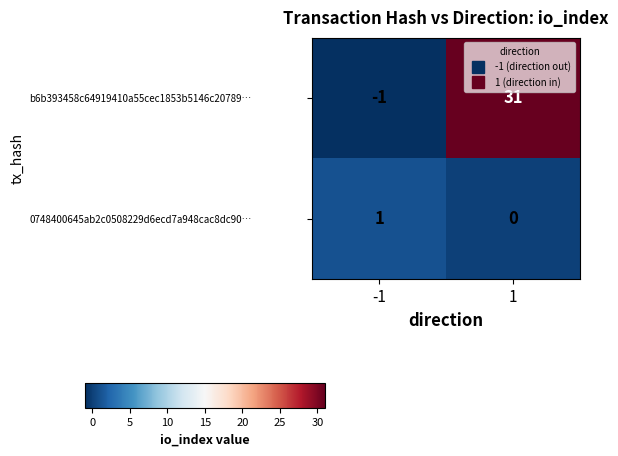

Reading right to left, transcribe all the data shown in this chart.

b6b393458c64919410a55cec1853b5146c20789…: 1=31	-1=-1
0748400645ab2c0508229d6ecd7a948cac8dc90…: 1=0	-1=1